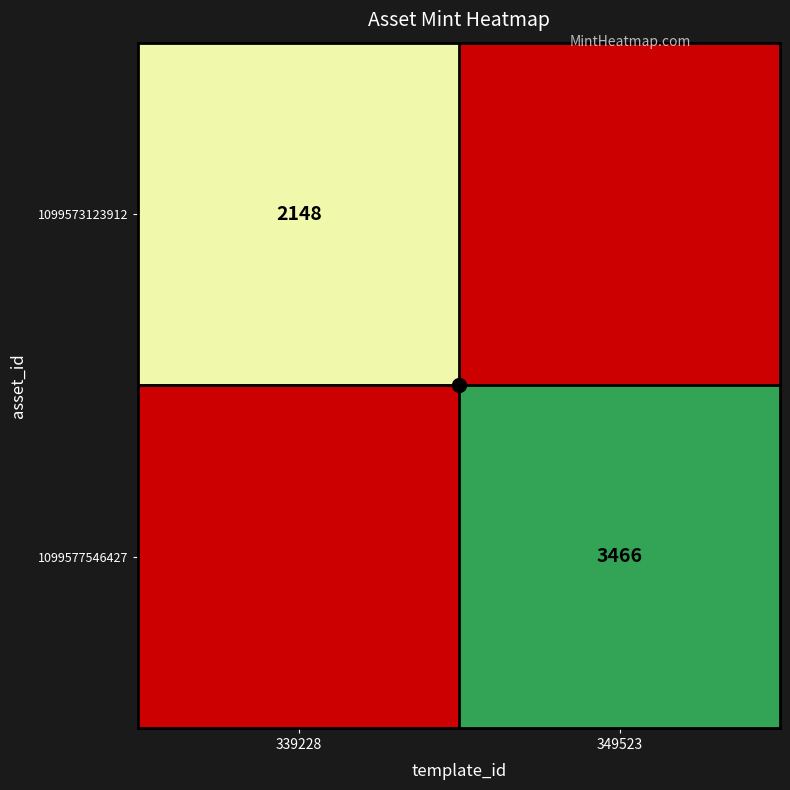

The value of 1099577546427 at 349523 is 1905.0. True or false?

False